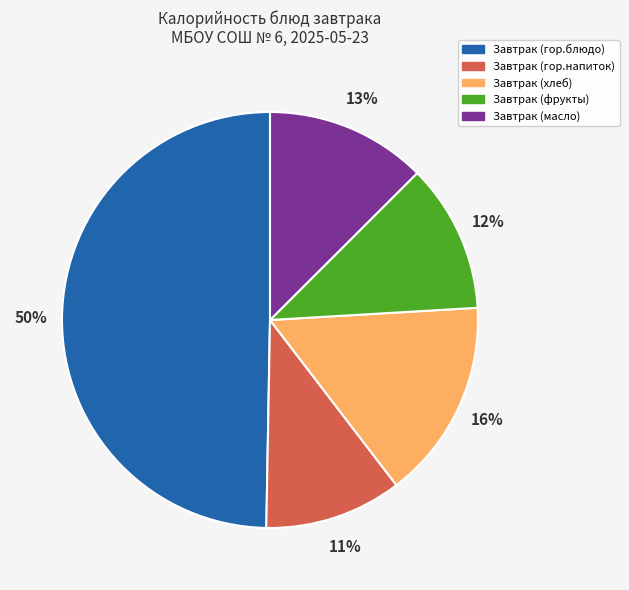

Approximately how many times larger is the value at Завтрак (хлеб) compared to Завтрак (масло)?

1.2